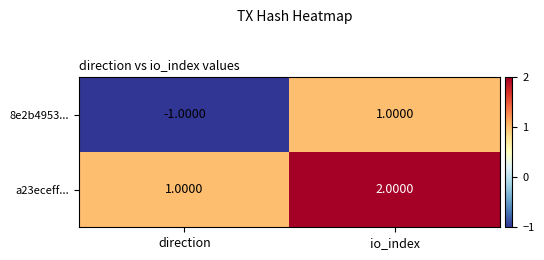

How many negative values does the 8e2b4953... series have?

1